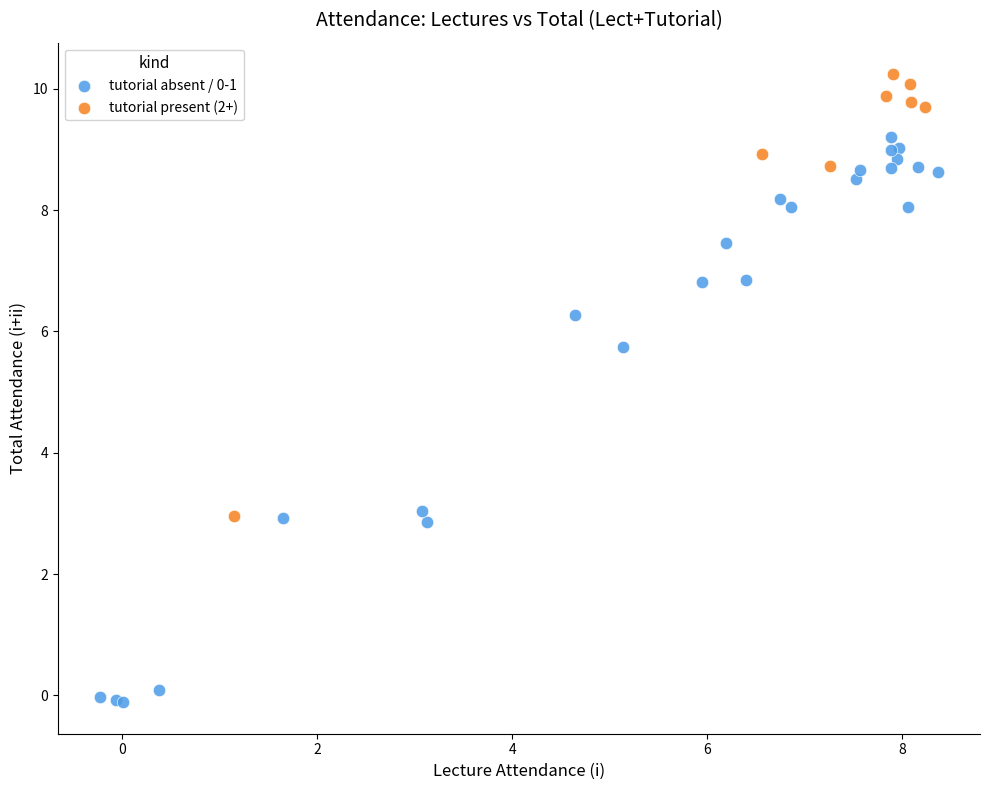

Which series reaches the maximum Y coordinate?

tutorial present (2+)